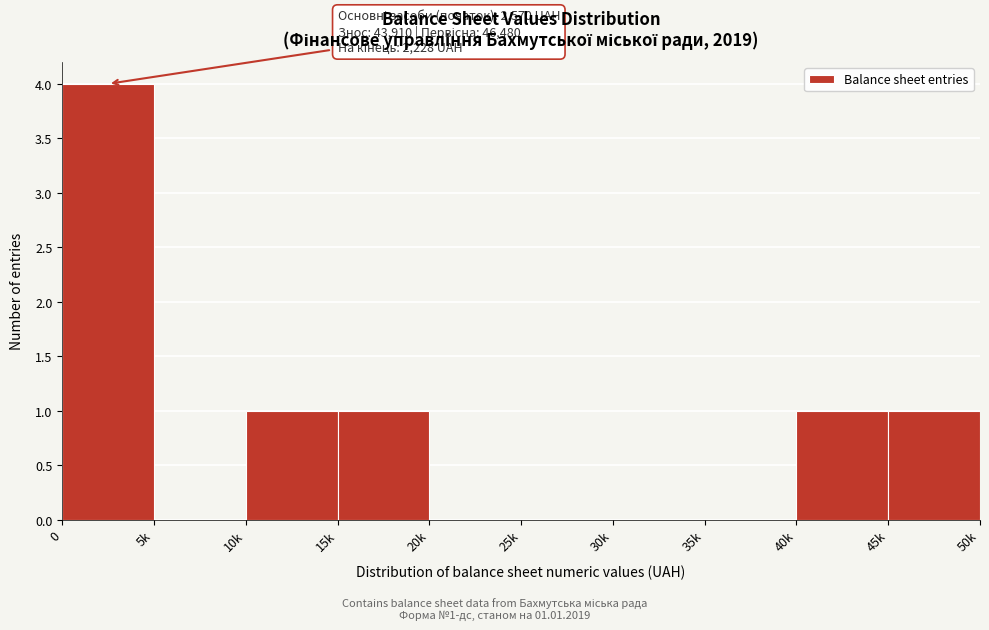

Reading left to right, transcribe all the data shown in this chart.

0=4	5k=0	10k=1	15k=1	20k=0	25k=0	30k=0	35k=0	40k=1	45k=1